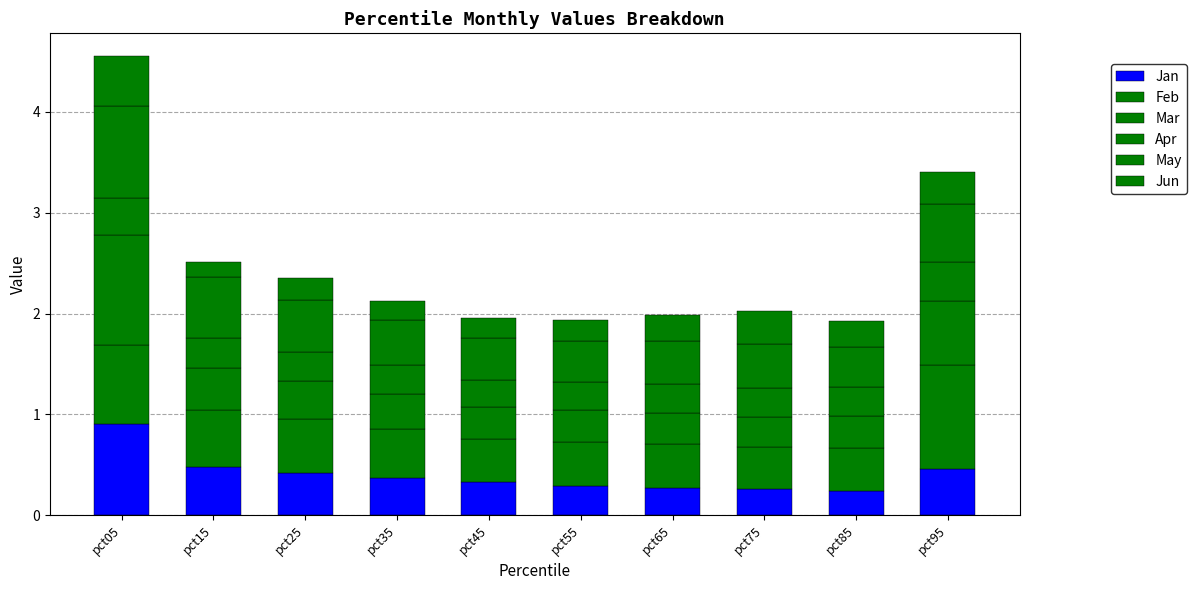

At how many categories does at least one series exceed 0?

10